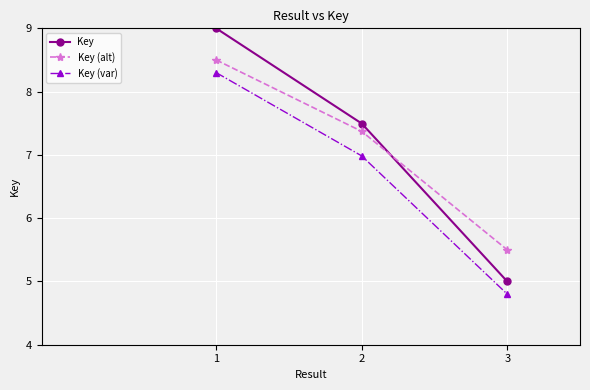

What is the value of the Key point at the 1st from the left?

9.0